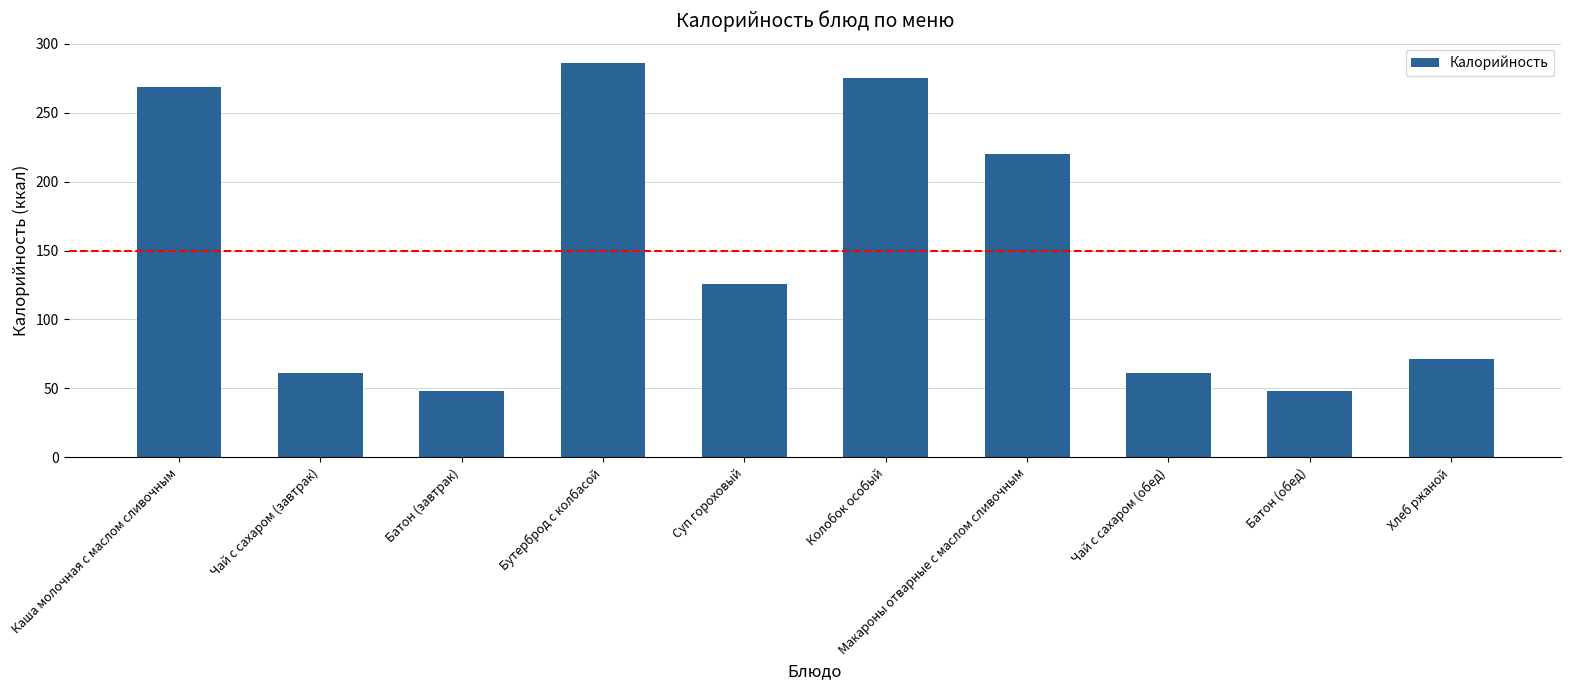

What is the difference between the maximum and minimum values?

238